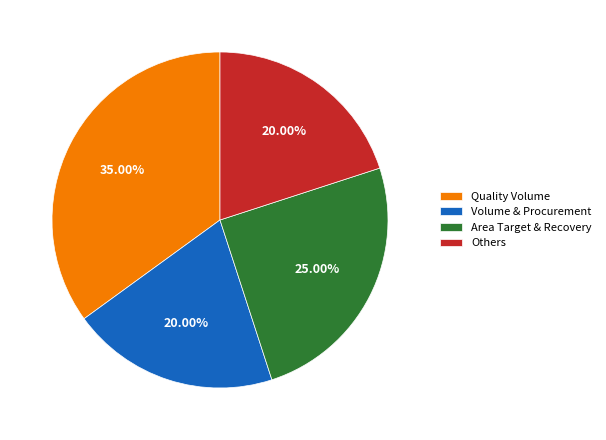

Does Volume & Procurement represent more than half of the total?

No